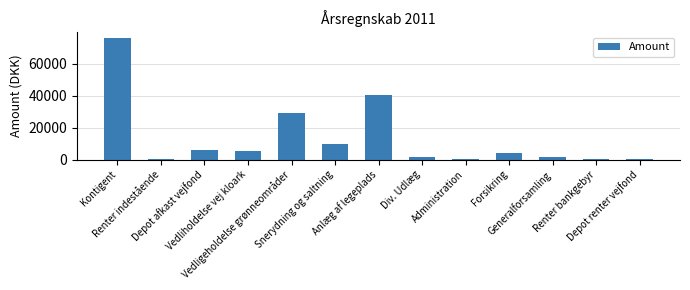

The value at Vedligeholdelse grønneområder is 6532.2. True or false?

False